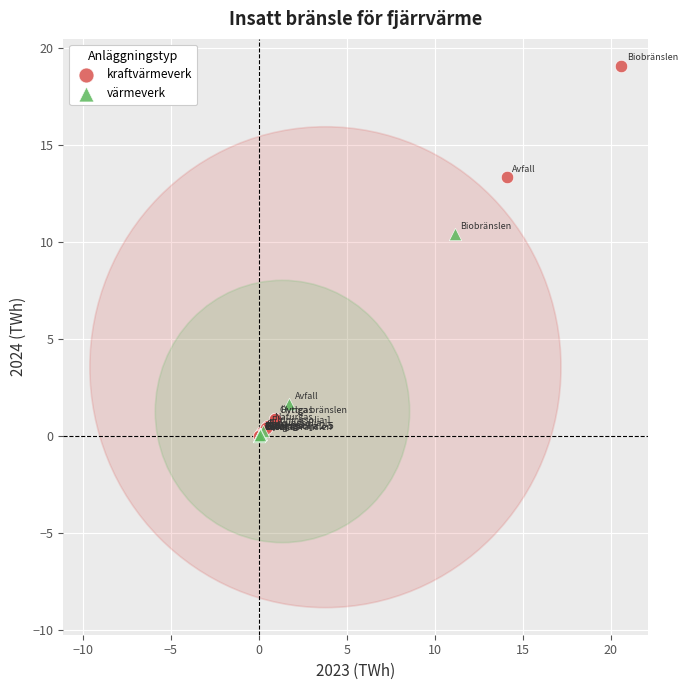

Which series has the largest Y range (max minus min)?

kraftvärmeverk